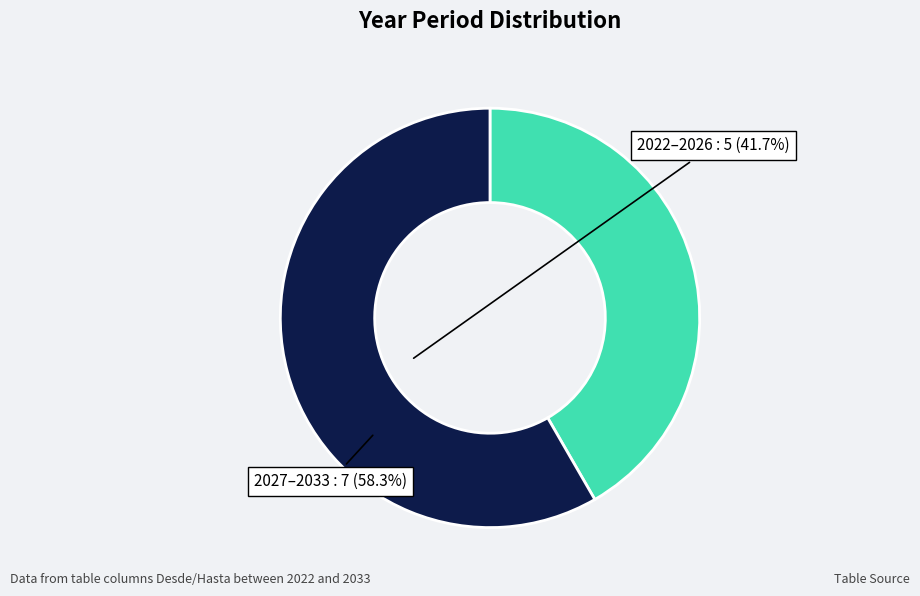

How many segments does this pie chart have?

2